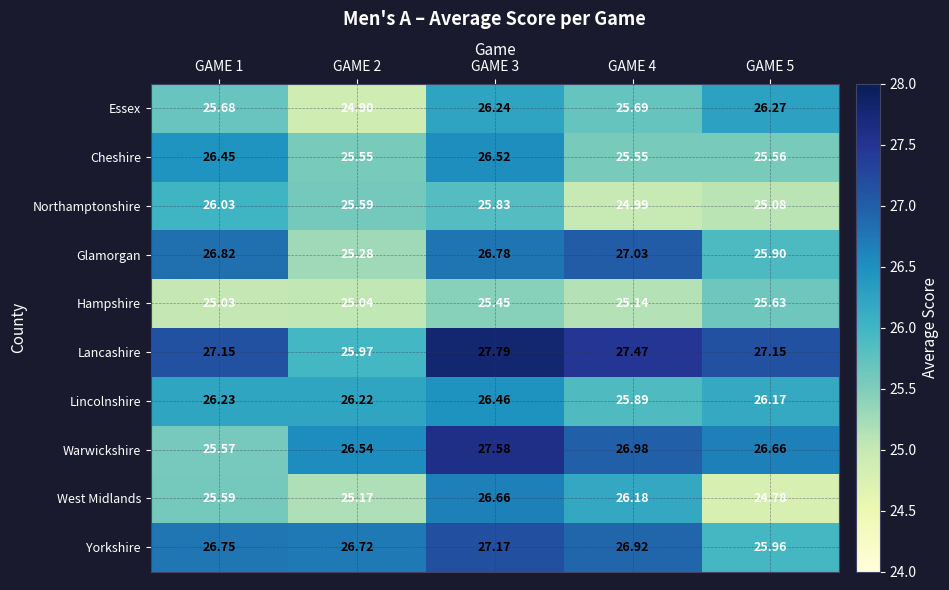

What is the difference between the highest and lowest values at GAME 2?

1.8